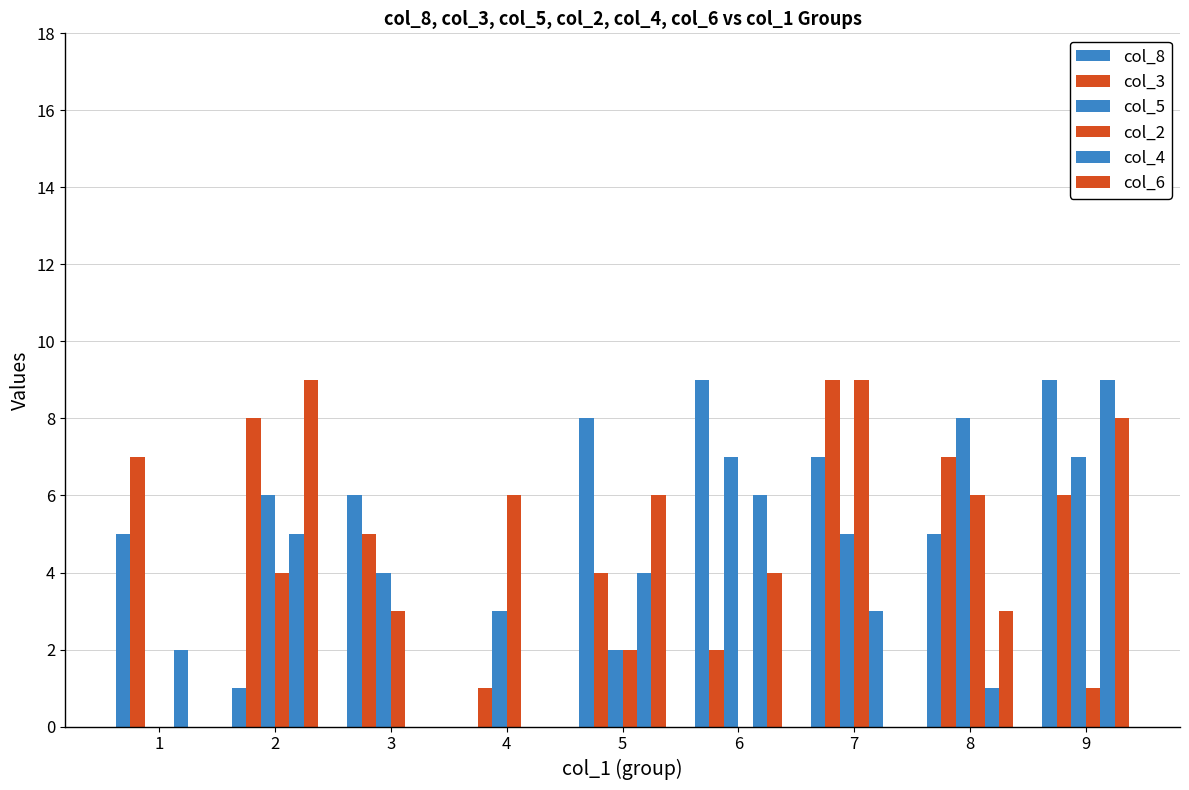

Rank the series at 4 from lowest to highest value.

col_8, col_4, col_6, col_3, col_5, col_2